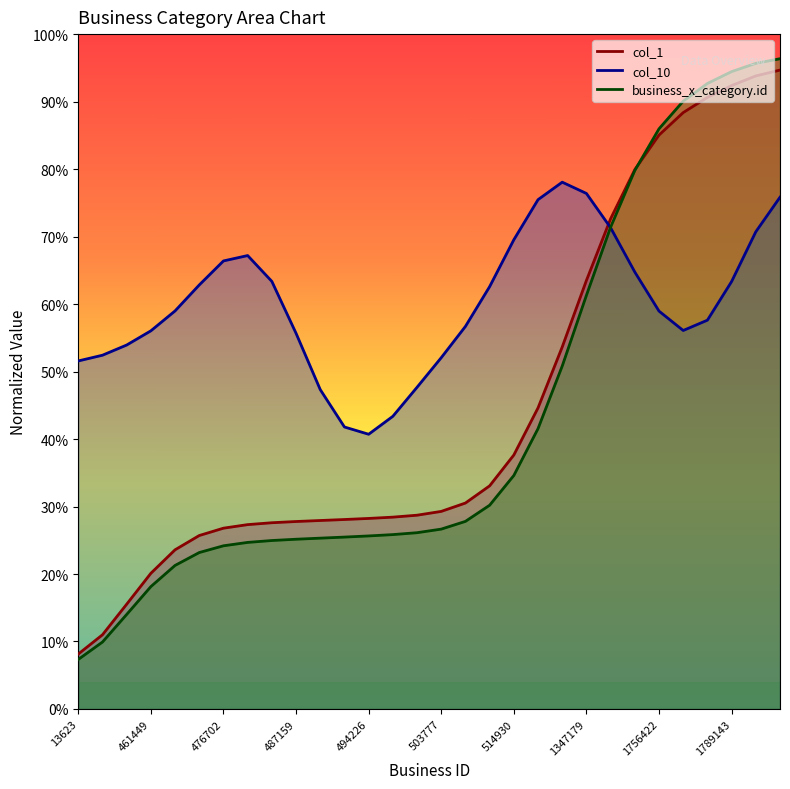

Reading left to right, what are all the values shown in this chart?

business_x_category.id: 13623=0.1	26129=0.1	394507=0.1	461449=0.2	462746=0.2	468966=0.2	476702=0.2	483187=0.2	486163=0.2	487159=0.3	488909=0.3	492918=0.3	494226=0.3	501485=0.3	502225=0.3	503777=0.3	512156=0.3	514875=0.3	514930=0.3	689278=0.4	754307=0.5	1347179=0.6	1440556=0.7	1604412=0.8	1756422=0.9	1758128=0.9	1768047=0.9	1789143=0.9	1795934=1.0	1895724=1.0
col_1: 13623=0.1	26129=0.1	394507=0.2	461449=0.2	462746=0.2	468966=0.3	476702=0.3	483187=0.3	486163=0.3	487159=0.3	488909=0.3	492918=0.3	494226=0.3	501485=0.3	502225=0.3	503777=0.3	512156=0.3	514875=0.3	514930=0.4	689278=0.4	754307=0.5	1347179=0.6	1440556=0.7	1604412=0.8	1756422=0.9	1758128=0.9	1768047=0.9	1789143=0.9	1795934=0.9	1895724=0.9